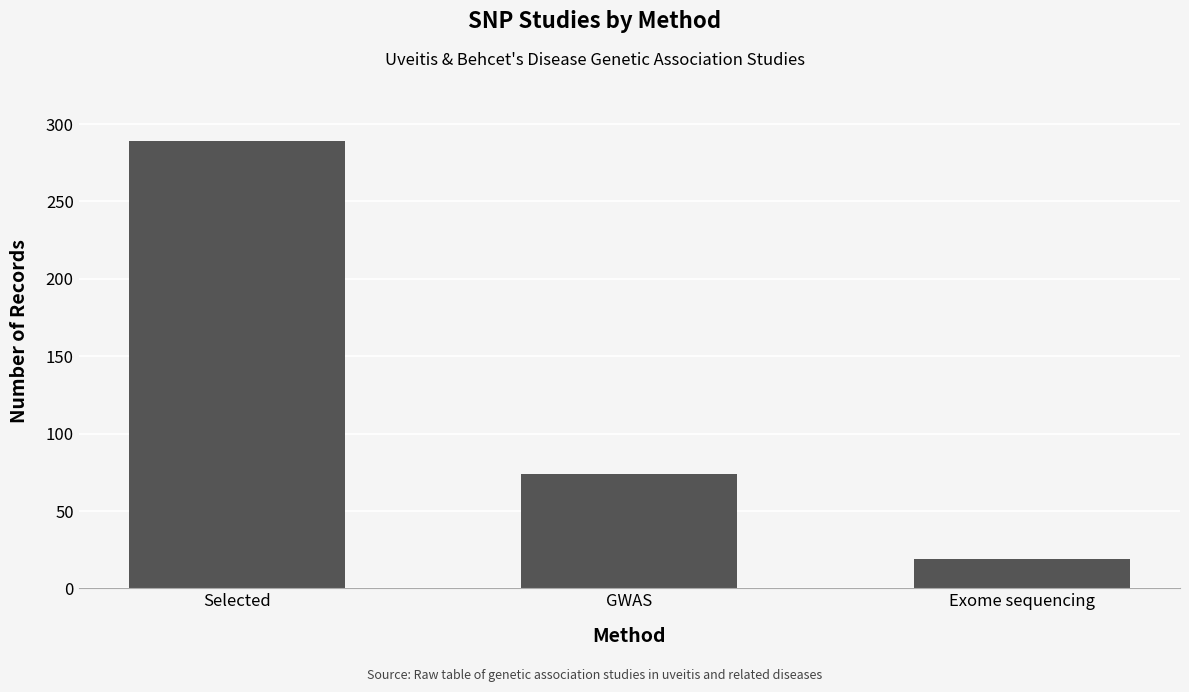

Reading right to left, transcribe all the data shown in this chart.

Exome sequencing=19	GWAS=74	Selected=289